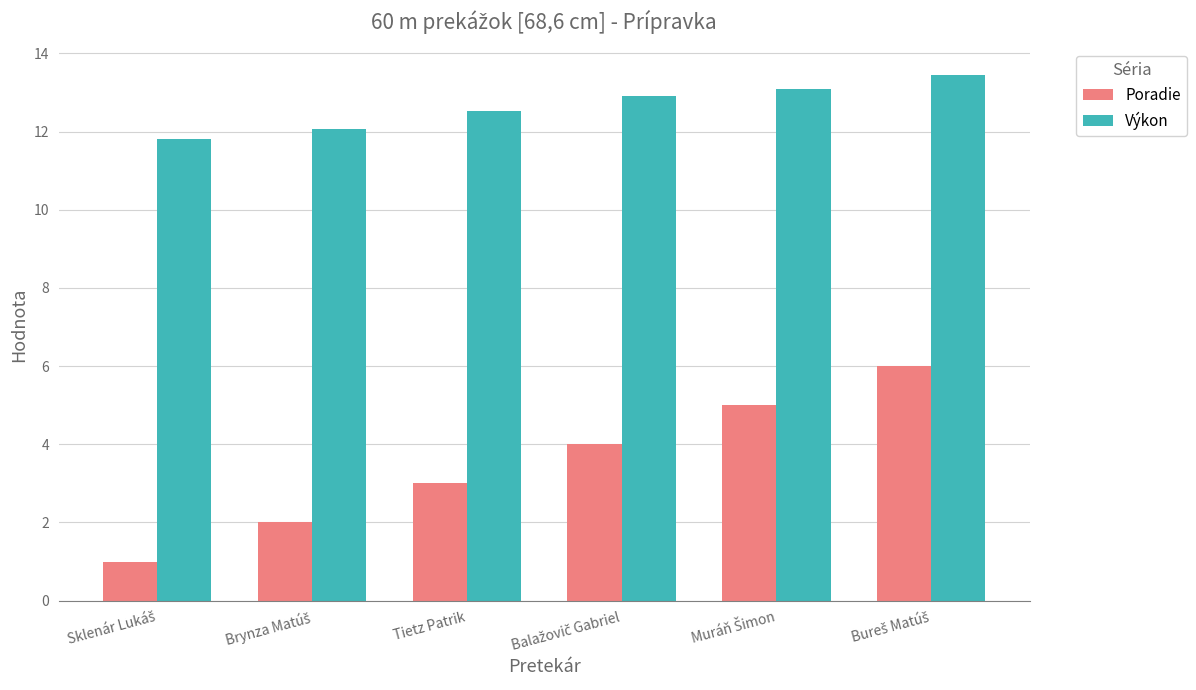

List the series in order of their overall mean, lowest first.

Poradie, Výkon